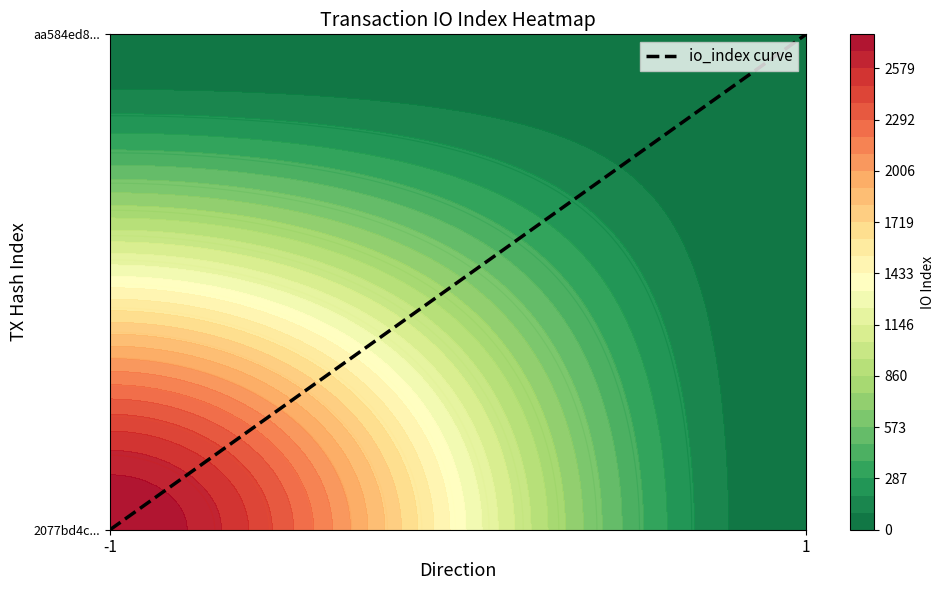

True or false: the data shows 2 at 1.

False